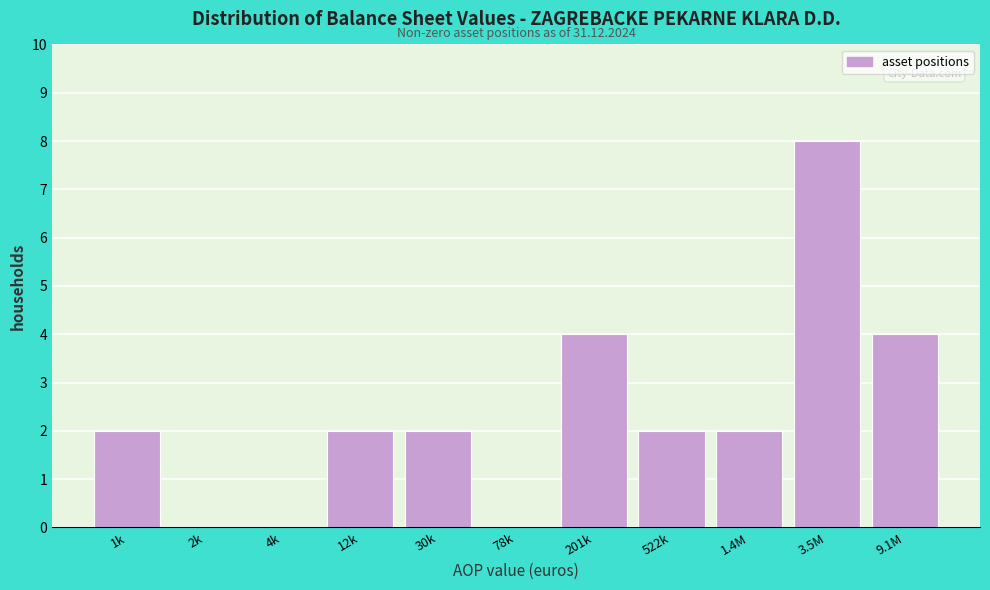

Reading left to right, transcribe all the data shown in this chart.

1k=2	2k=0	4k=0	12k=2	30k=2	78k=0	201k=4	522k=2	1.4M=2	3.5M=8	9.1M=4